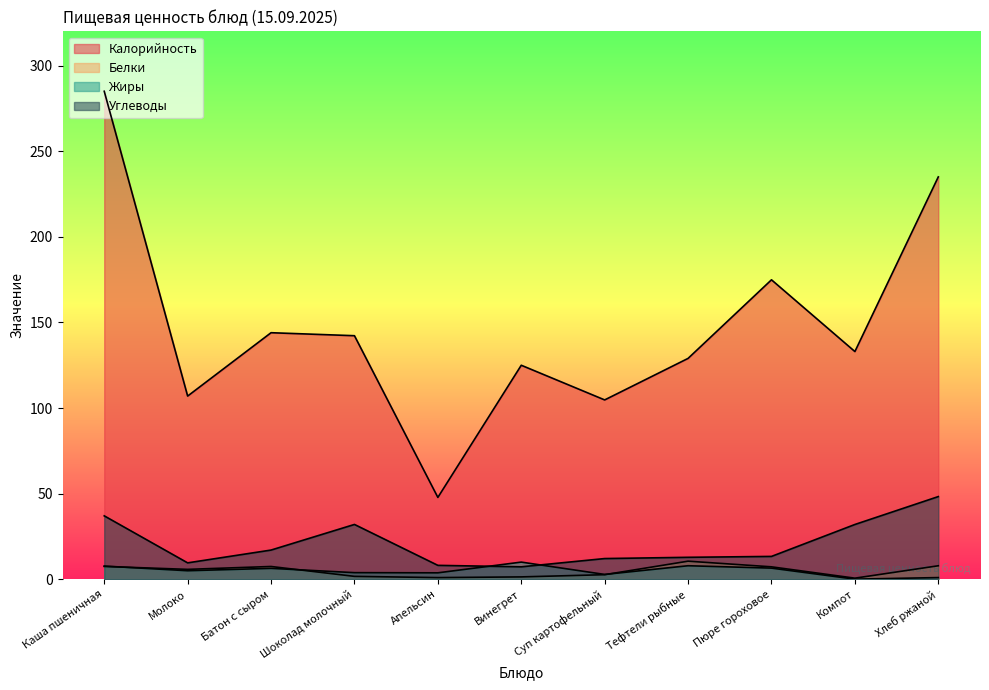

How many distinct data groups are displayed?

4